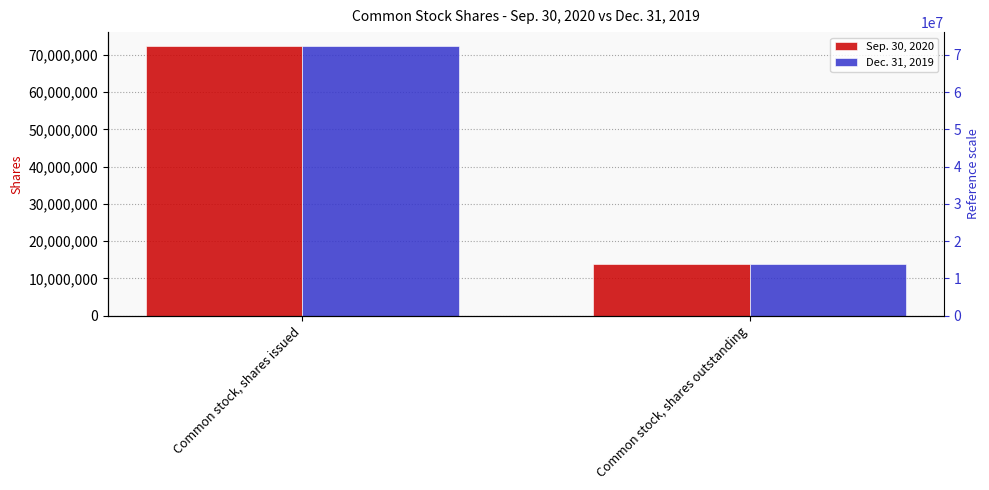

What is the total value across all series at Common stock, shares outstanding?

27540698